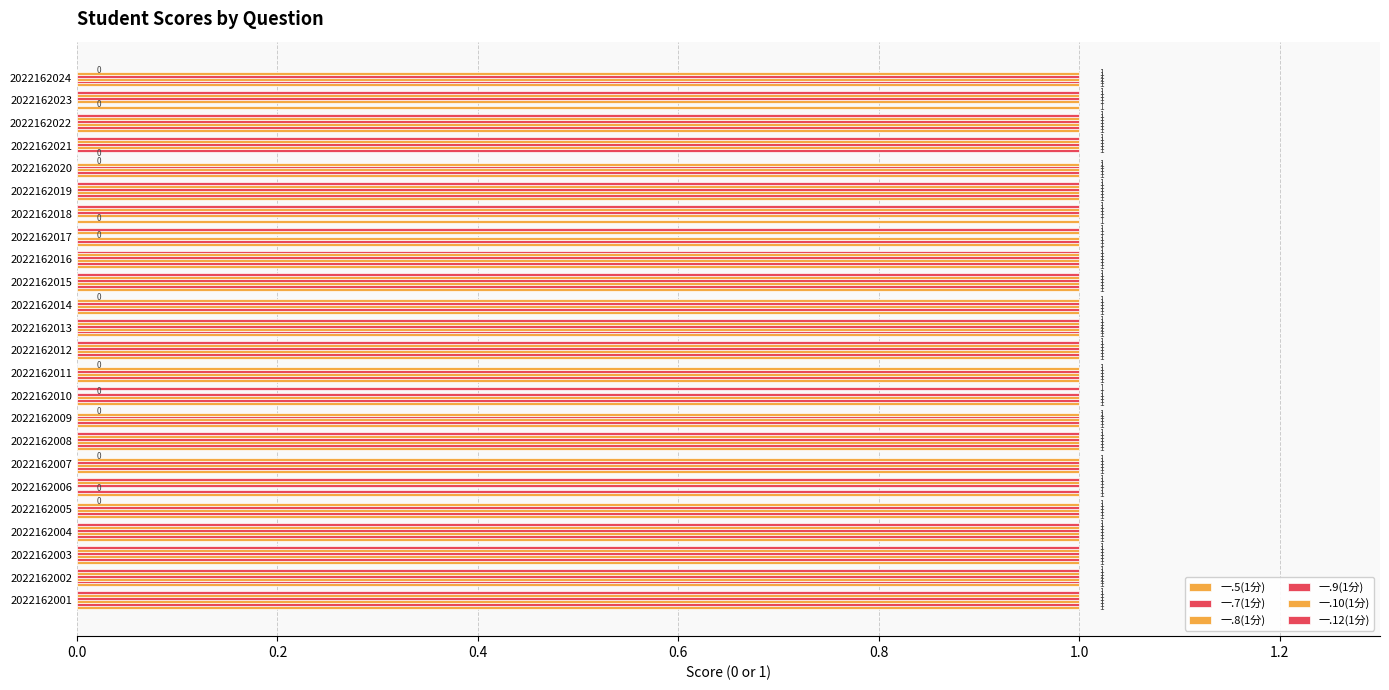

Count the number of data series in this chart.

6